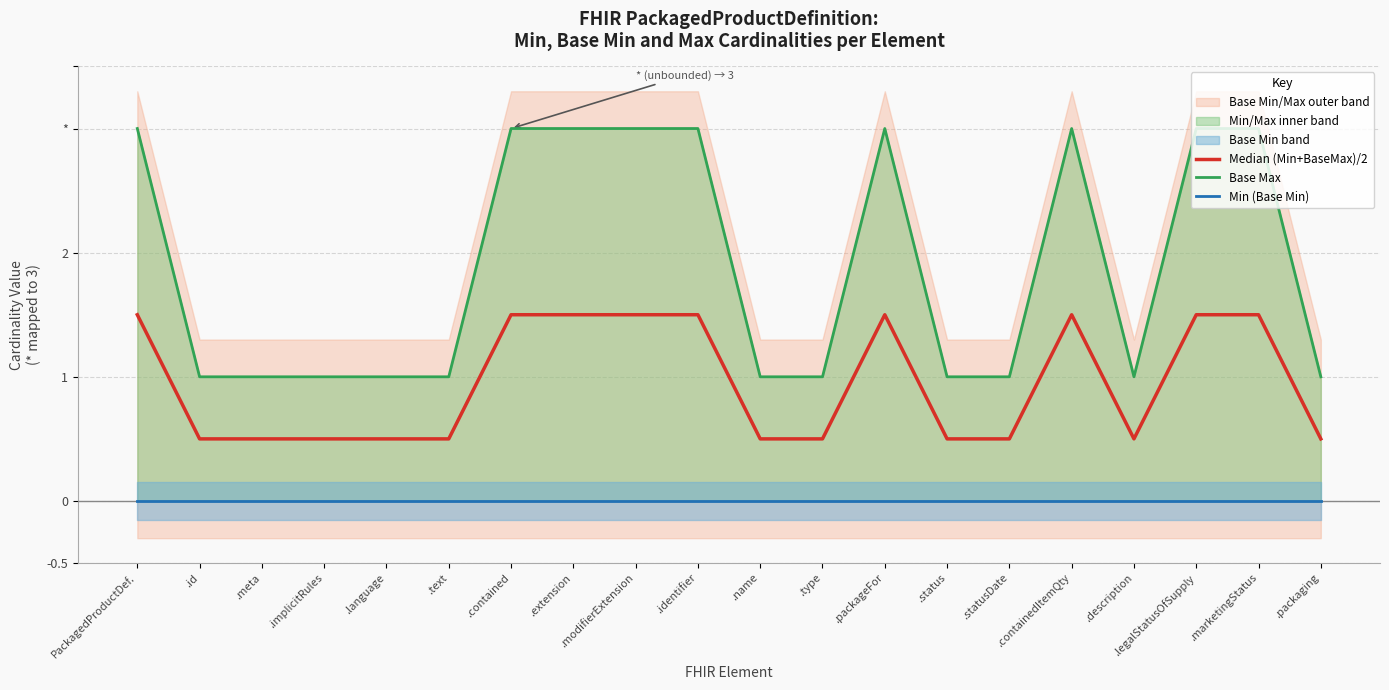

Is it true that Min (Base Min) equals 0.0 at .name?

True